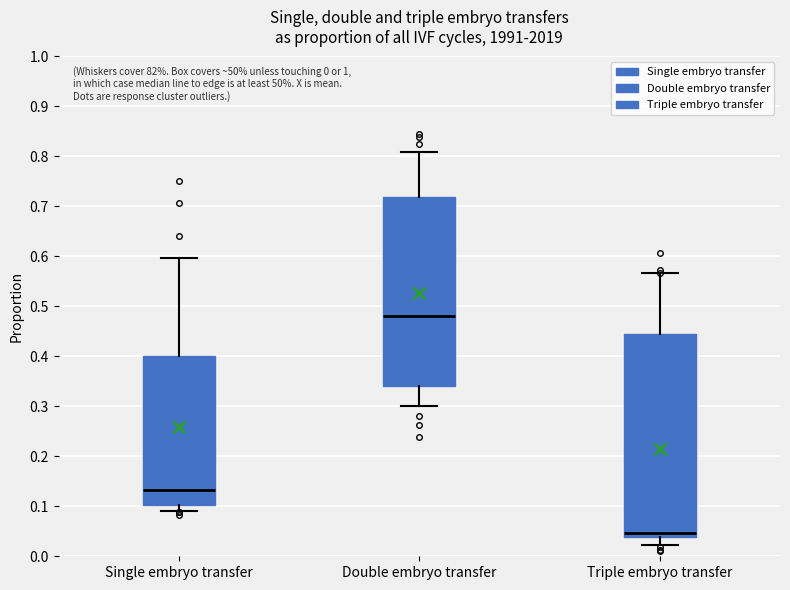

Where does the upper whisker of the box for Triple embryo transfer end on the y-axis? The values are not printed on the chart, so give them approximately, as read against the axis.

0.57